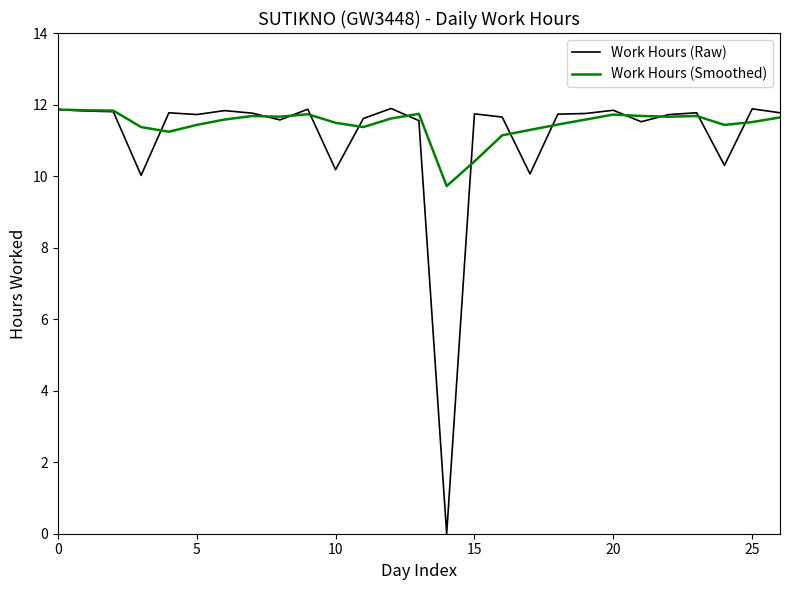

At how many categories does at least one series exceed 8?

27